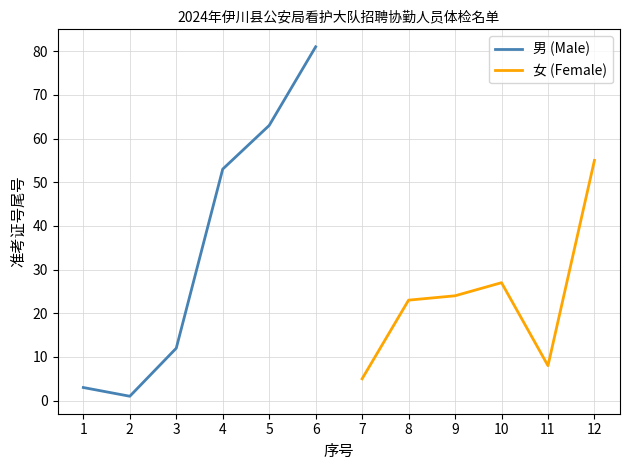

What is the value of the 女 (Female) point at the 6th from the left?

55